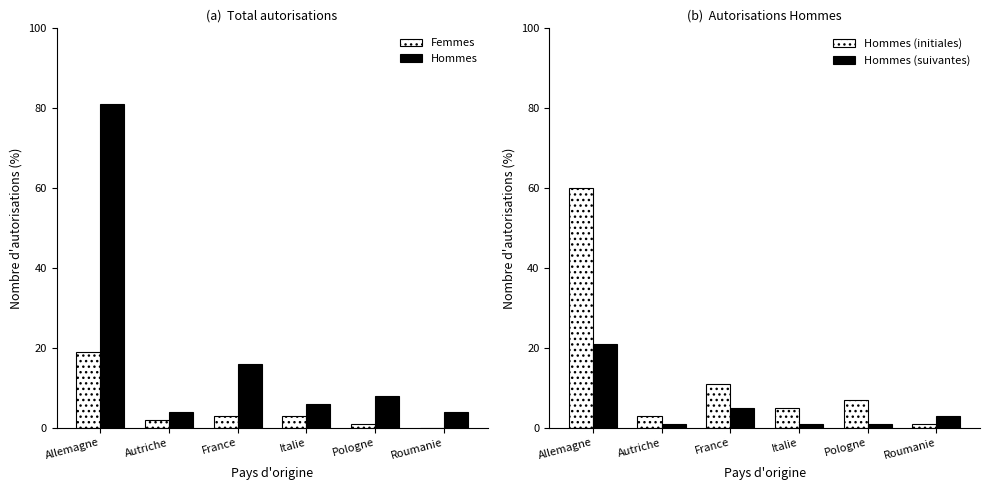

Reading left to right, transcribe all the data shown in this chart.

Femmes: 19	2	3	3	1	0
Hommes: 81	4	16	6	8	4
Hommes (initiales): 60	3	11	5	7	1
Hommes (suivantes): 21	1	5	1	1	3